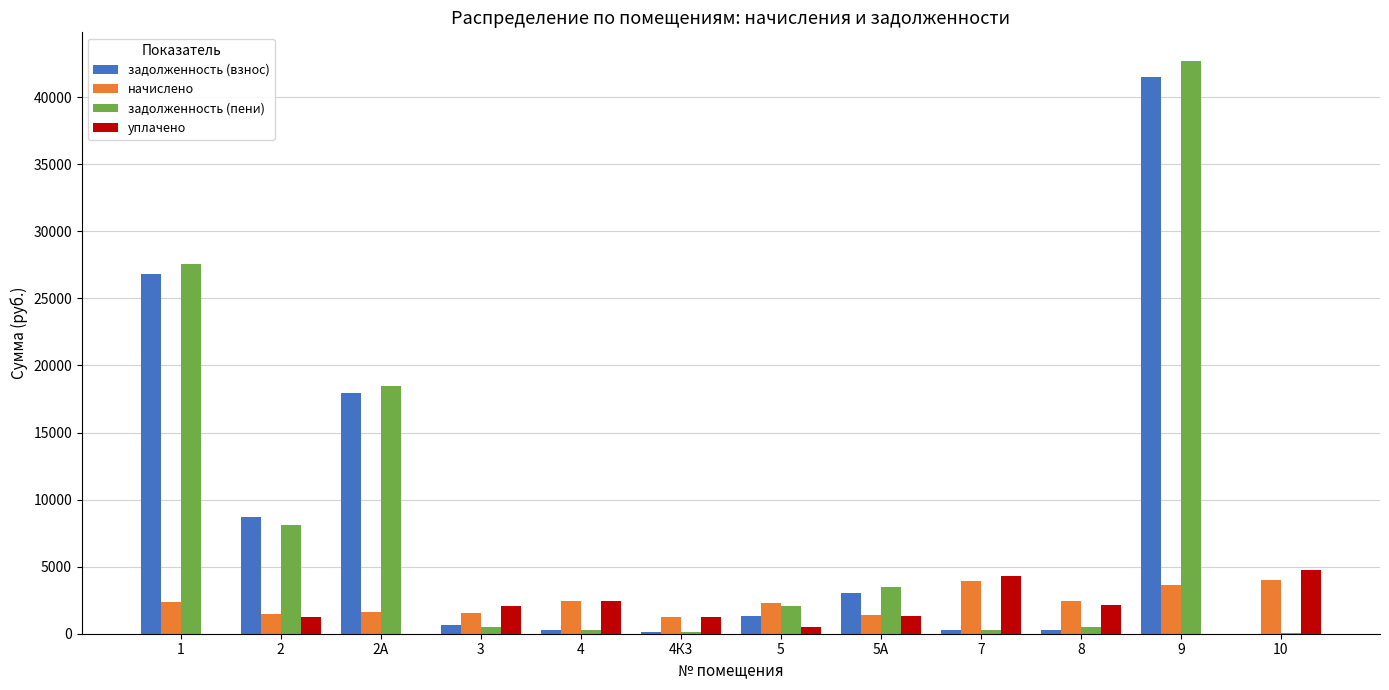

The задолженность (взнос) series shows 17959.4 at 2А. True or false?

True